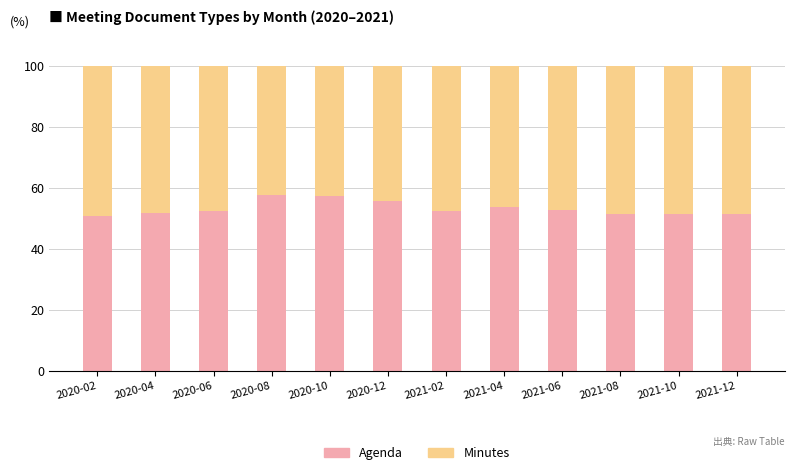

What is the maximum value for Agenda?

57.5